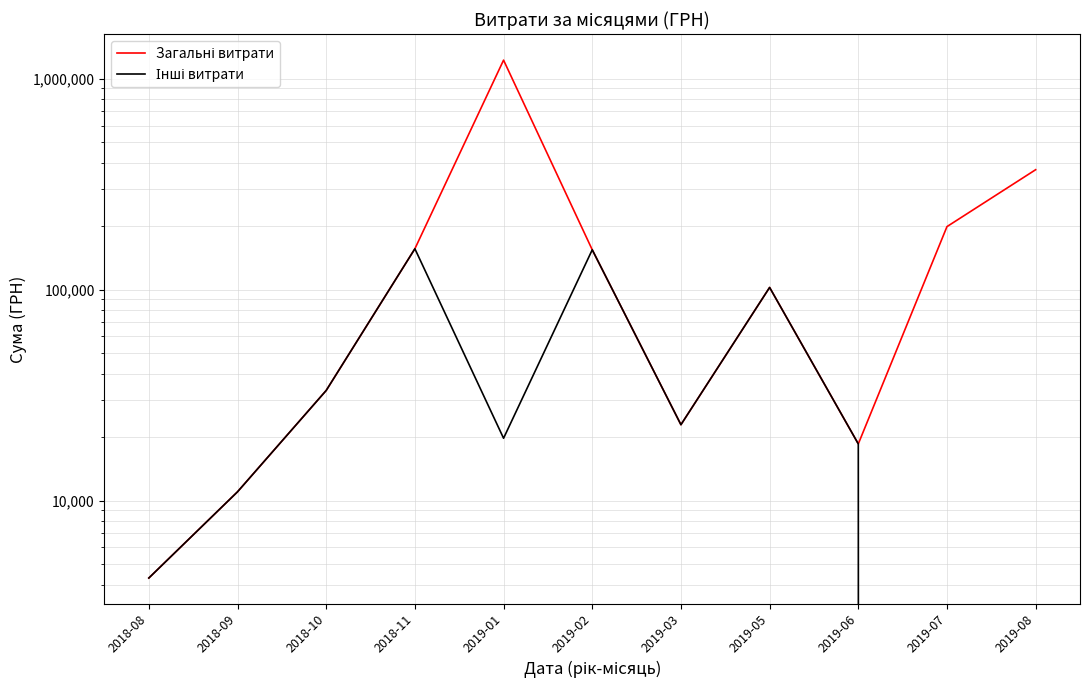

At which label does Загальні витрати reach its peak?

2019-01